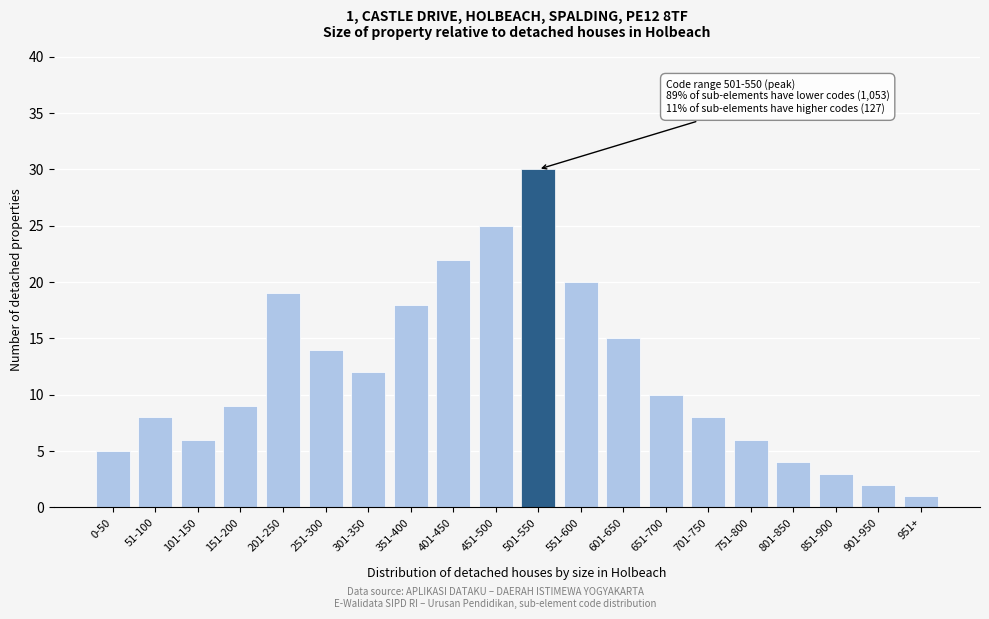

Reading left to right, extract all data points from this chart.

5	8	6	9	19	14	12	18	22	25	30	20	15	10	8	6	4	3	2	1